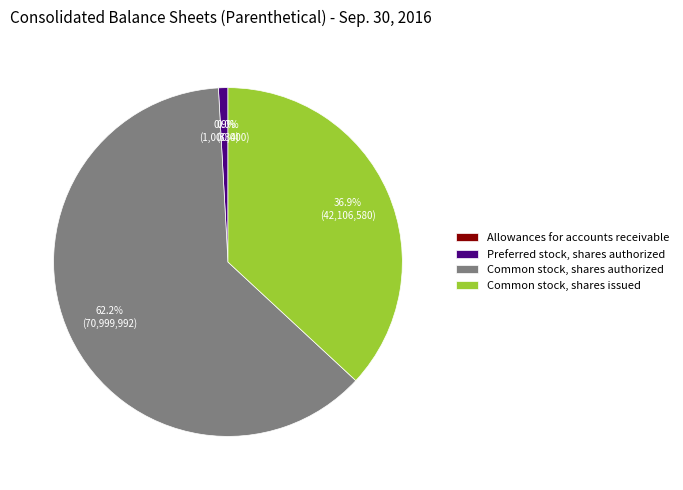

What is the largest slice in the pie chart?

Common stock, shares authorized